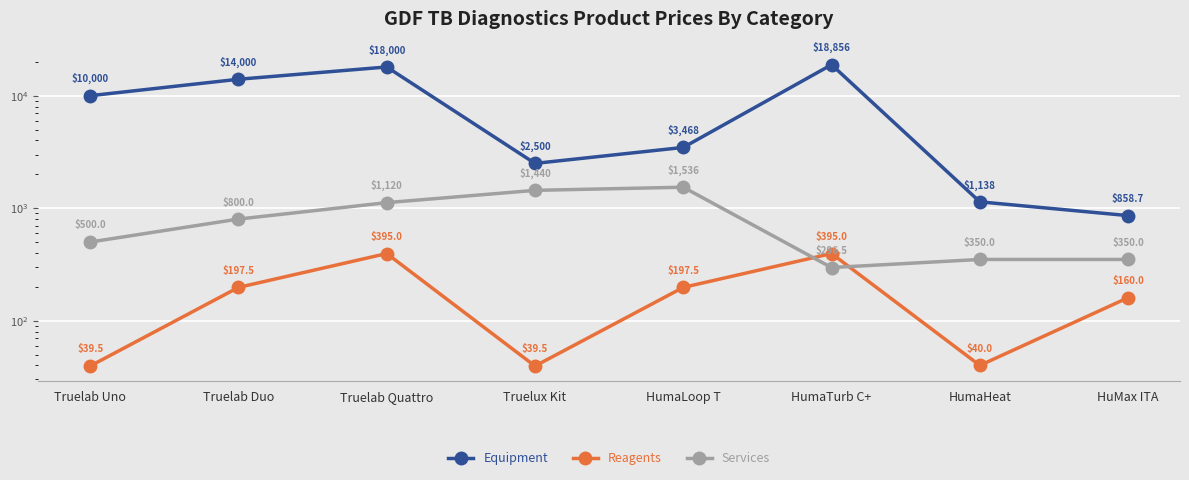

Where is the first local minimum for Services?

HumaTurb C+